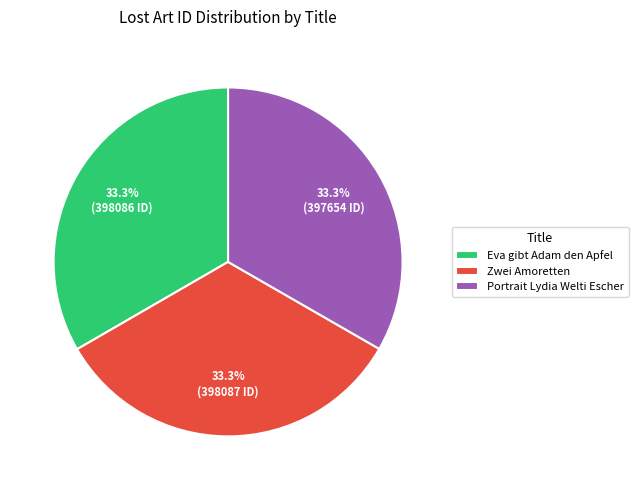

Approximately how many times larger is the value at Eva gibt Adam den Apfel compared to Portrait Lydia Welti Escher?

1.0